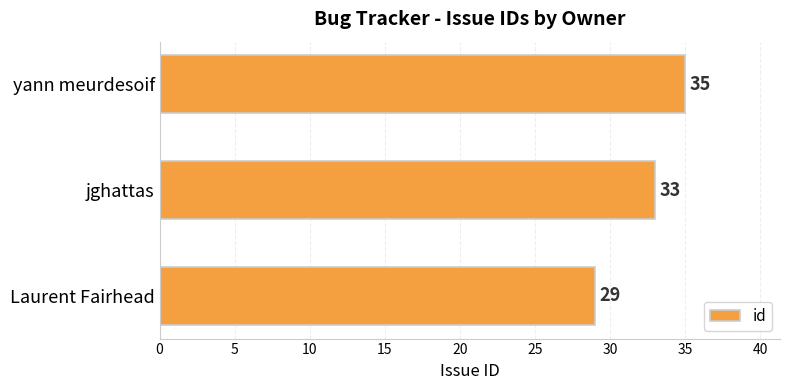

List the labels in order of value, largest first.

yann meurdesoif, jghattas, Laurent Fairhead